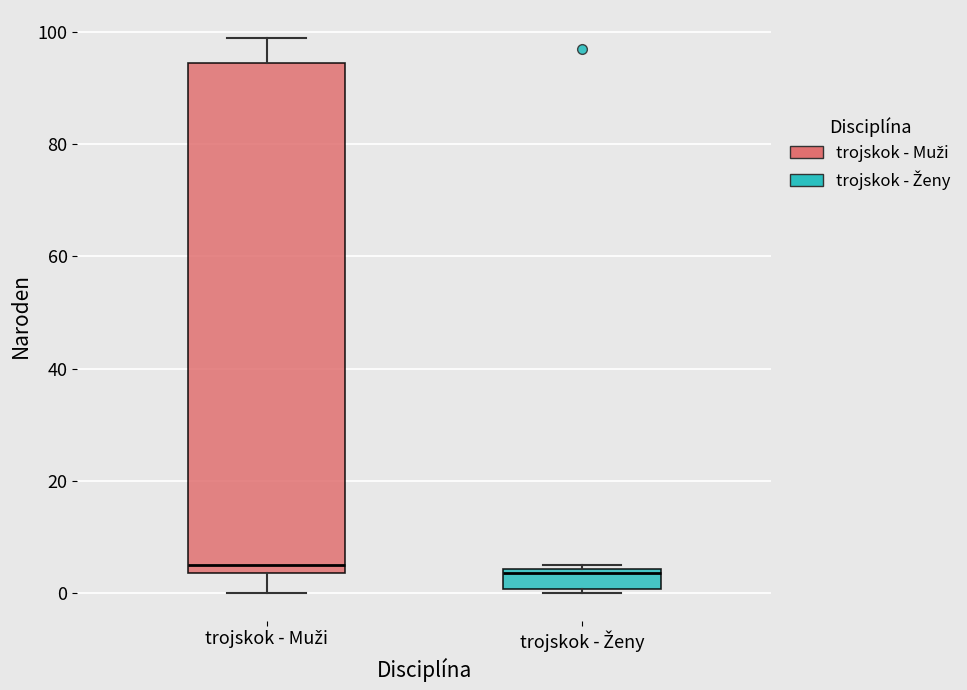

Reading left to right, transcribe this box plot: for each box, give where its median line is, the range the box spans, and where its two whiskers end, as read against the y-axis. The values are not printed on the chart, so give them approximately, as read against the axis.

trojskok - Muži: median 6, box 4 to 94, whiskers 0 to 100
trojskok - Ženy: median 4 (just below the box's upper edge), box 0 to 4, whiskers 0 (just below the box's lower edge) to 6